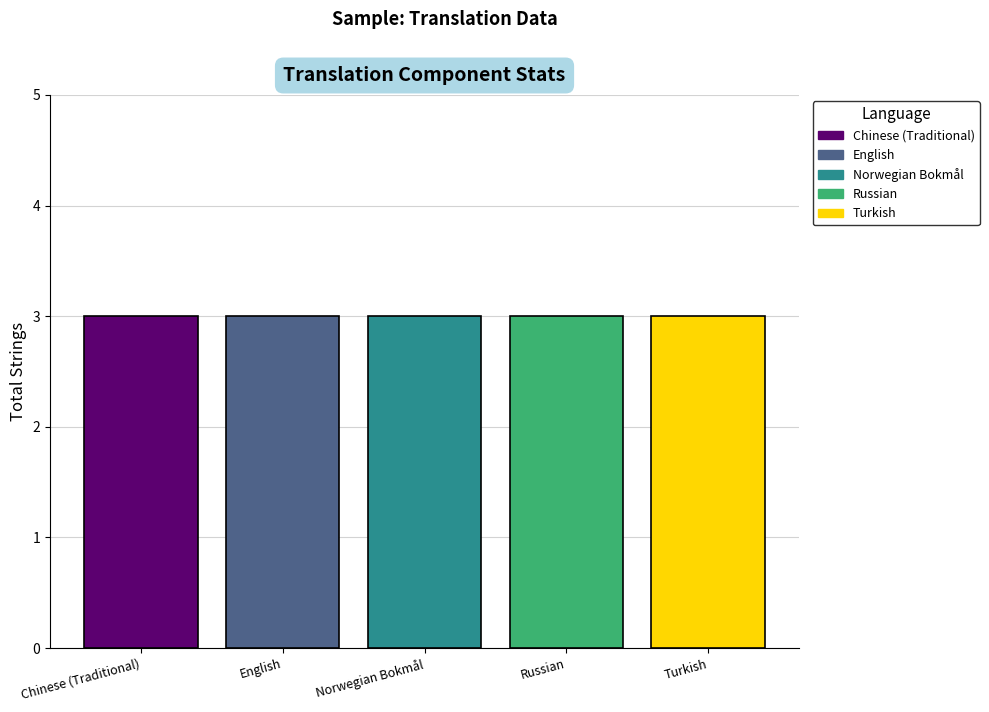

Is the value of recent_changes at Russian greater than the value of translated_percent at Norwegian Bokmål?

No